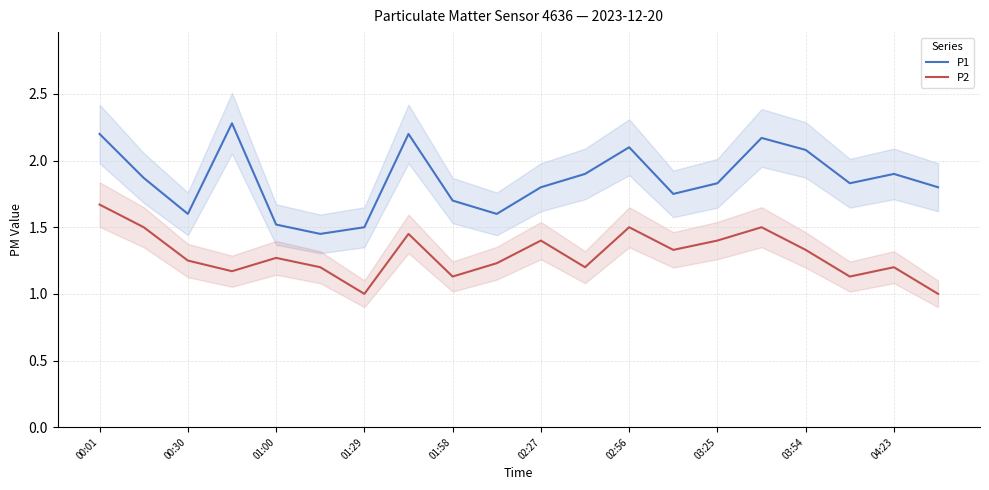

At which category does P1 reach its first local valley?

00:30